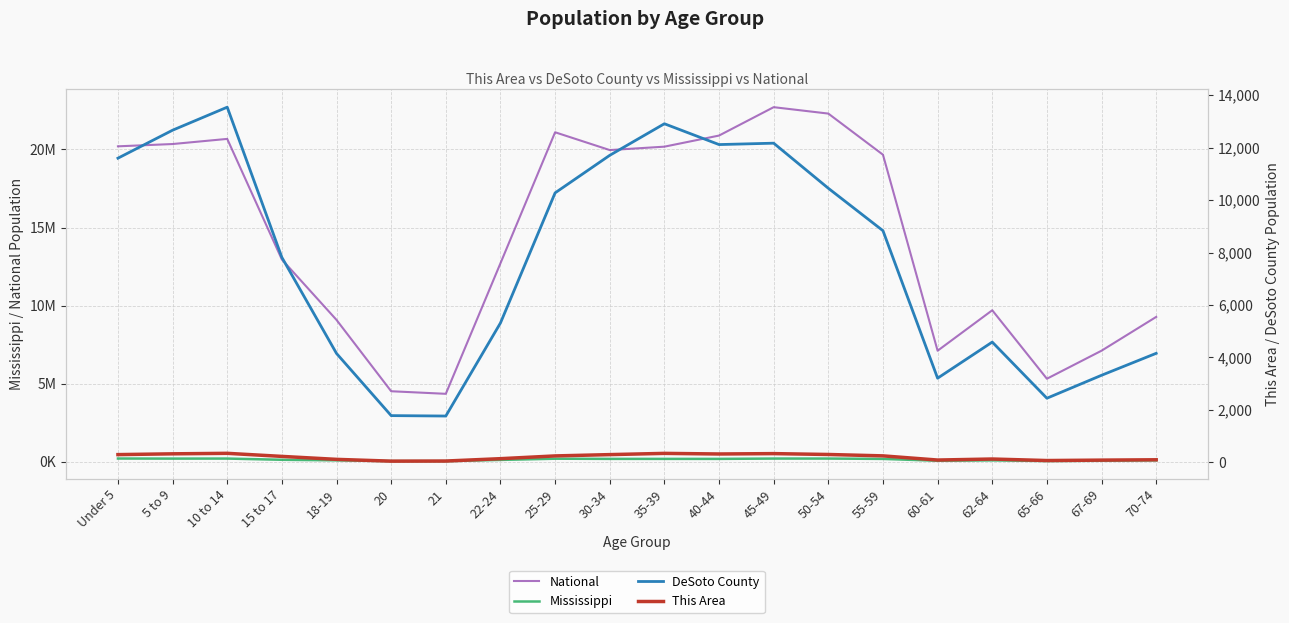

True or false: DeSoto County and This Area intersect in this chart.

False